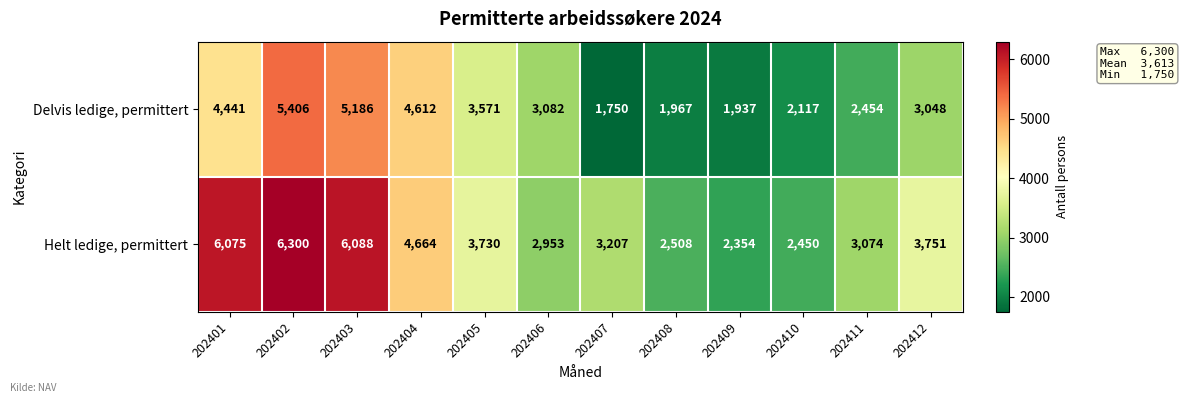

What is the difference between the Helt ledige, permittert values at 202411 and 202409?

720